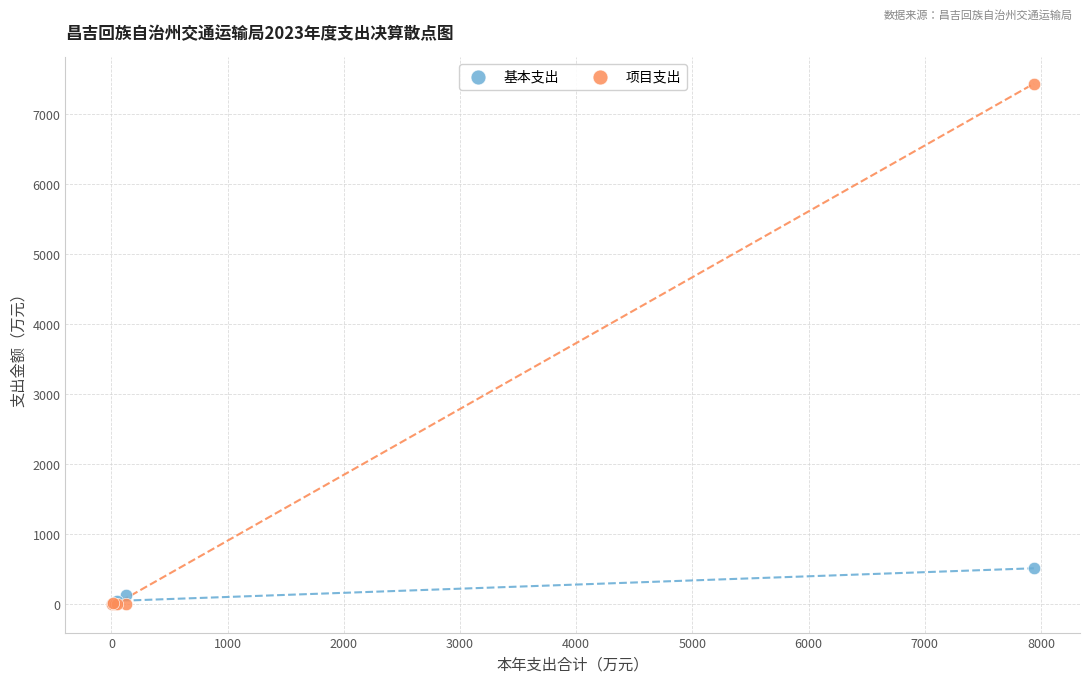

Across all series, what Y value is closest to 3716?

506.4